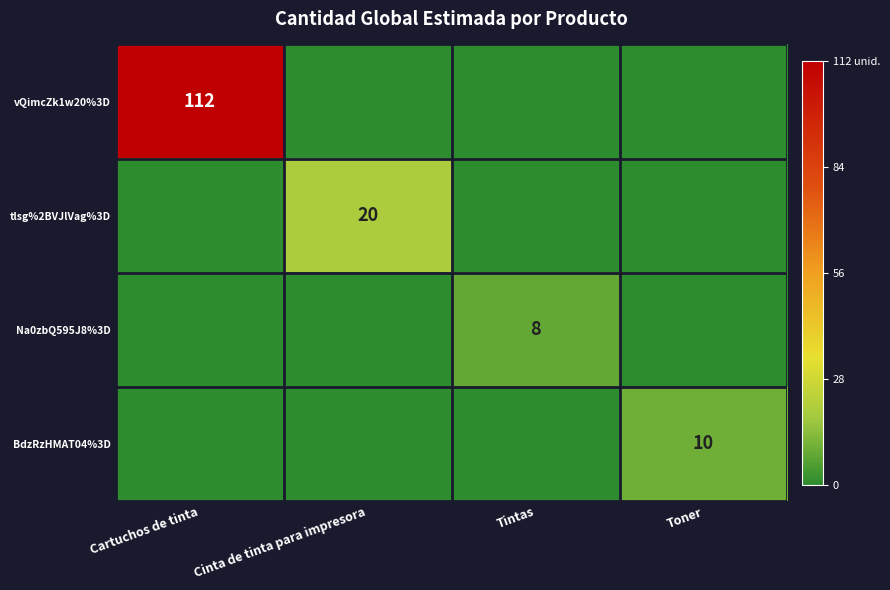

At which category is the sum across all series the highest?

Cartuchos de tinta